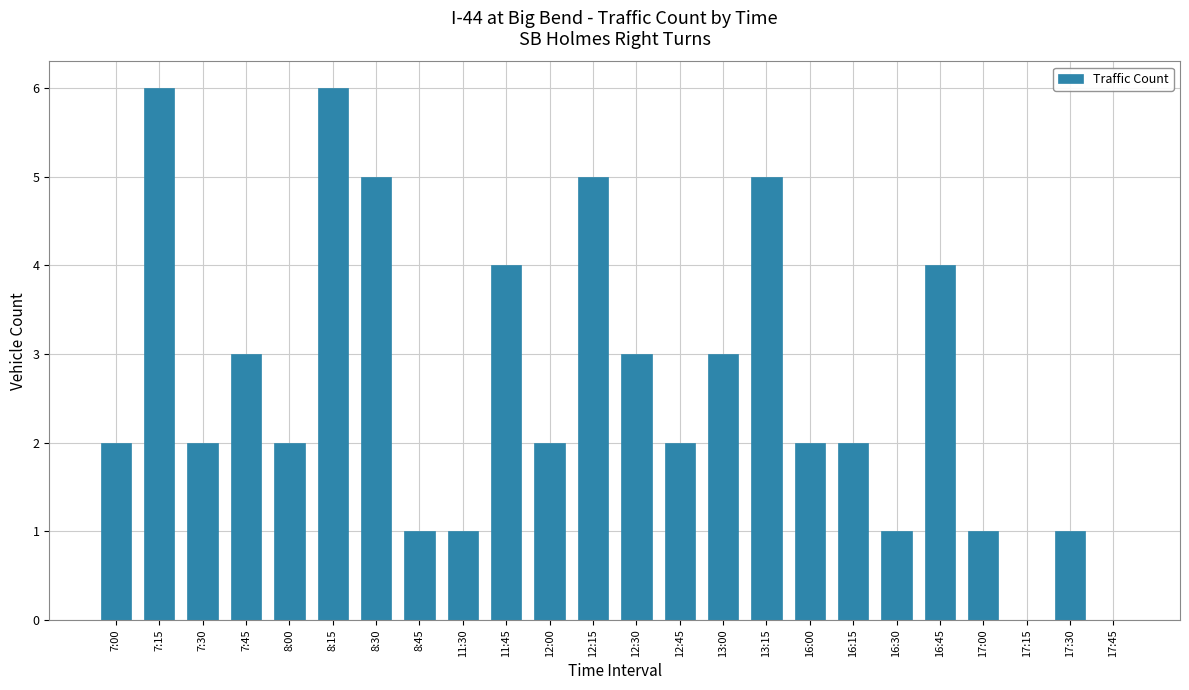

What is the change in value from 7:00 to 11:30?

-1